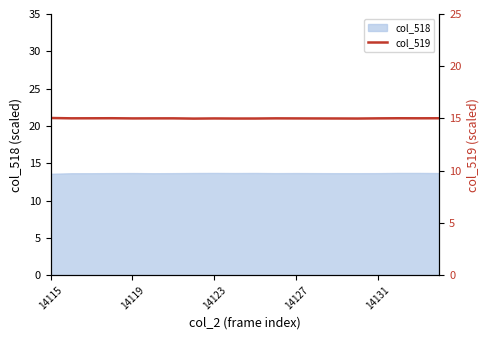

Where does the data first go above 15?

14115